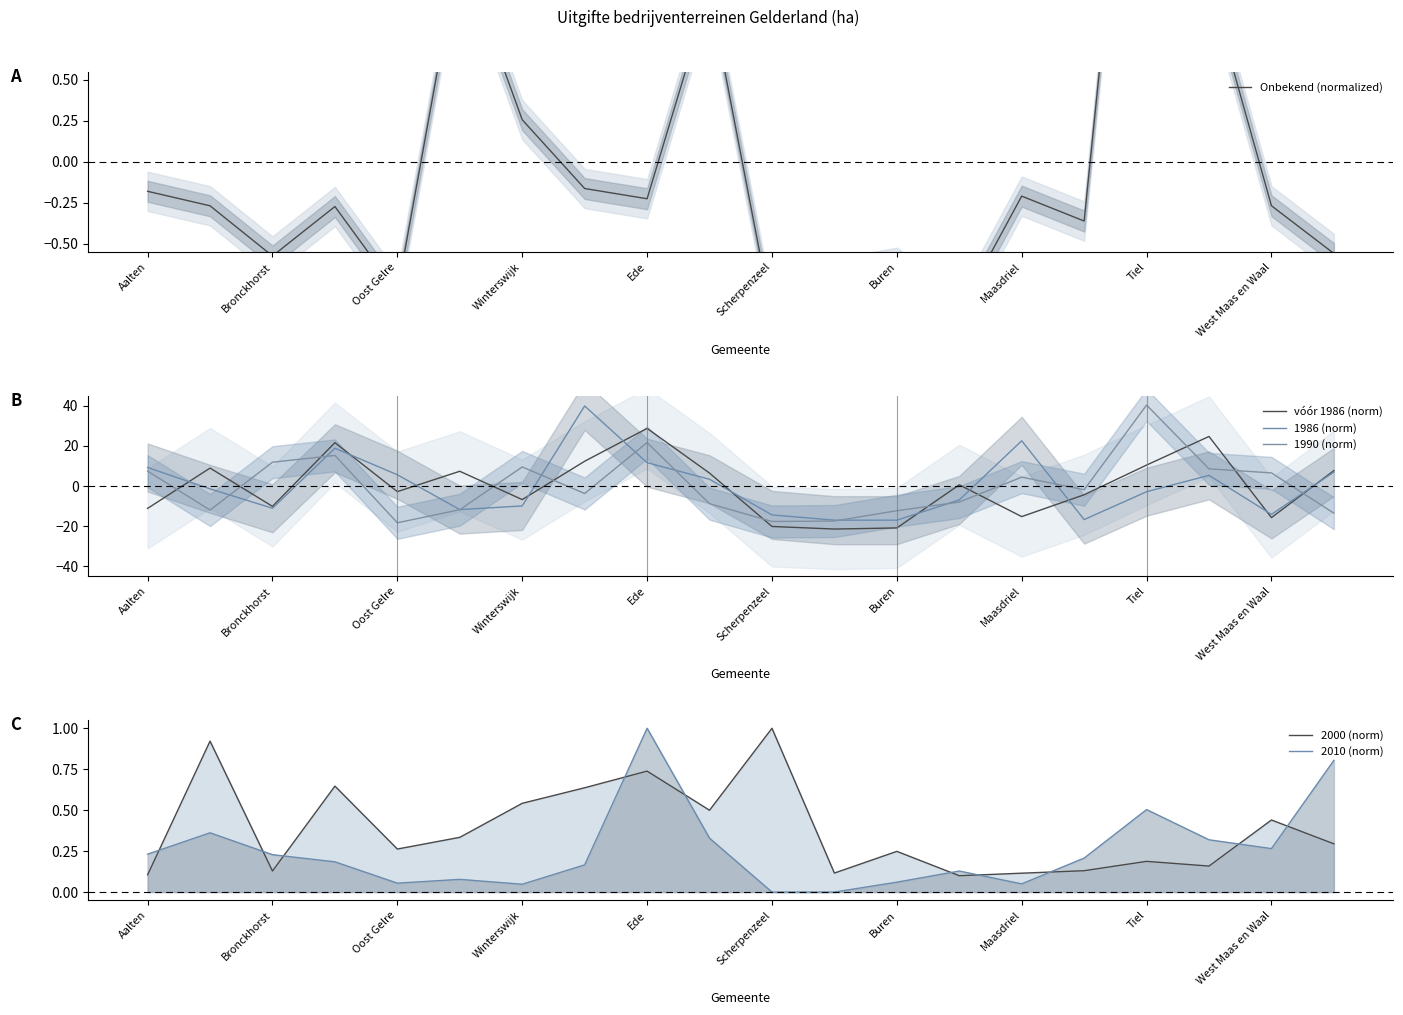

The 1986 (norm) series shows 5.3 at 17. True or false?

True